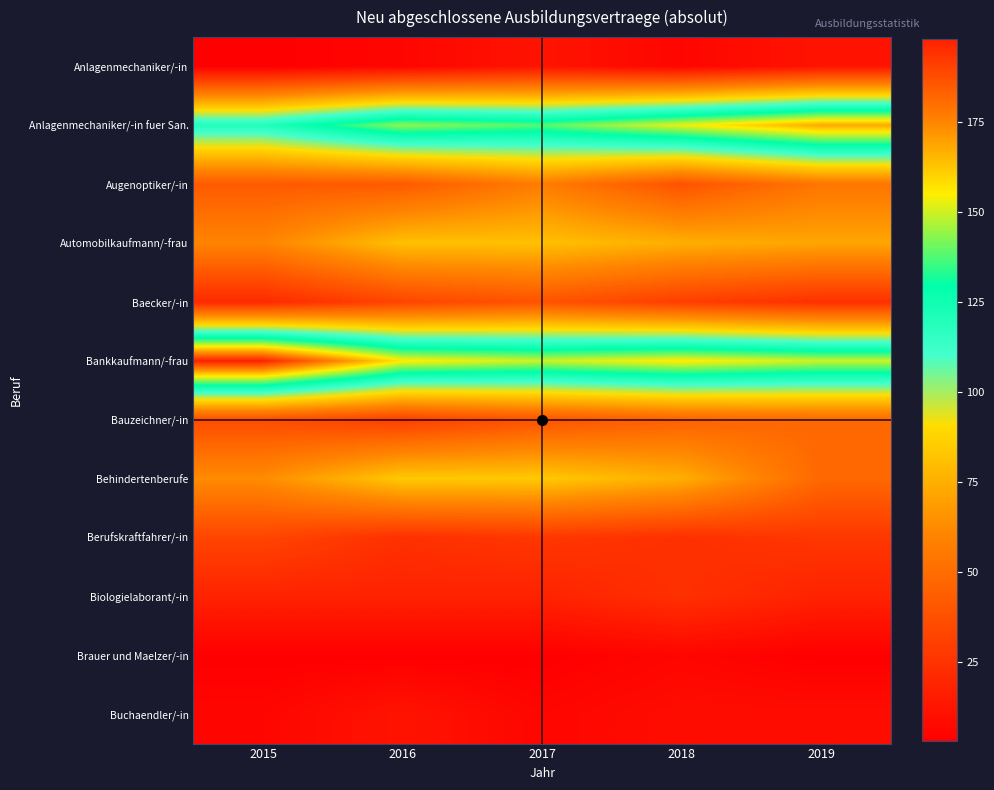

Reading left to right, extract all data points from this chart.

Anlagenmechaniker/-in: 2015=3	2016=6	2017=12	2018=6	2019=12
Anlagenmechaniker/-in fuer San.: 2015=120	2016=144	2017=138	2018=153	2019=168
Augenoptiker/-in: 2015=42	2016=42	2017=57	2018=39	2019=54
Automobilkaufmann/-frau: 2015=60	2016=81	2017=81	2018=75	2019=72
Baecker/-in: 2015=21	2016=33	2017=39	2018=30	2019=24
Bankkaufmann/-frau: 2015=198	2016=156	2017=150	2018=156	2019=150
Bauzeichner/-in: 2015=36	2016=30	2017=39	2018=45	2019=48
Behindertenberufe: 2015=63	2016=84	2017=84	2018=75	2019=48
Berufskraftfahrer/-in: 2015=33	2016=24	2017=27	2018=24	2019=27
Biologielaborant/-in: 2015=18	2016=18	2017=18	2018=24	2019=18
Brauer und Maelzer/-in: 2015=3	2016=3	2017=3	2018=6	2019=3
Buchaendler/-in: 2015=6	2016=12	2017=6	2018=9	2019=9